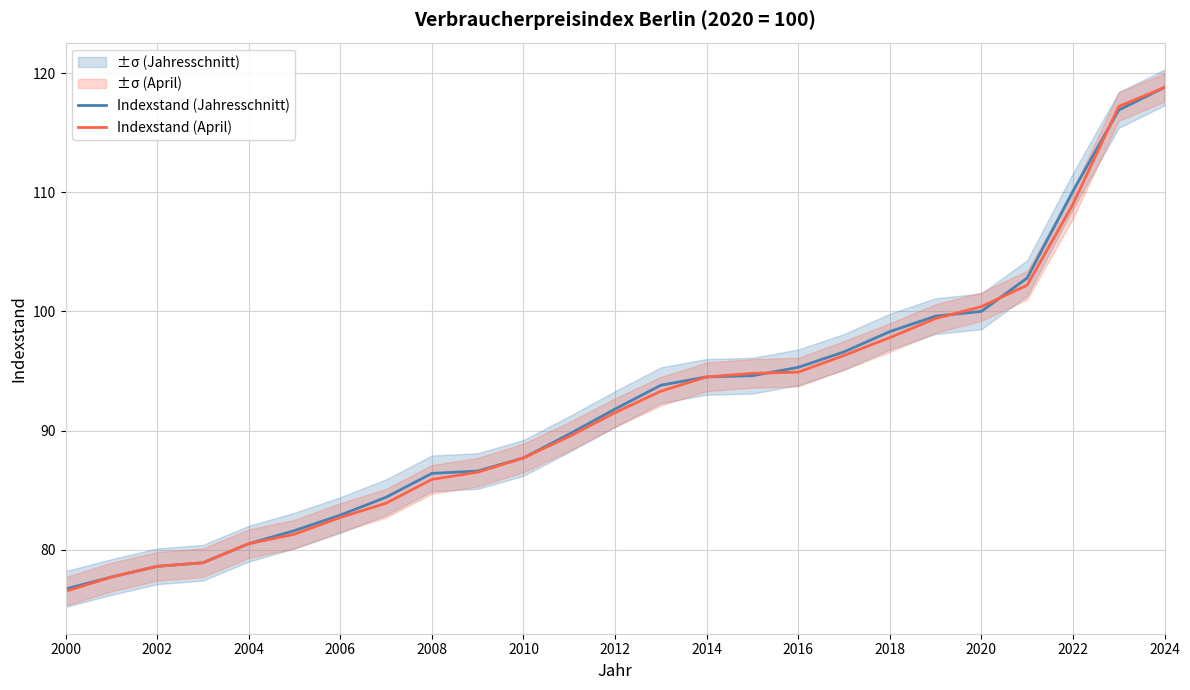

Where does the Indexstand (April) series first go above 91?

2012